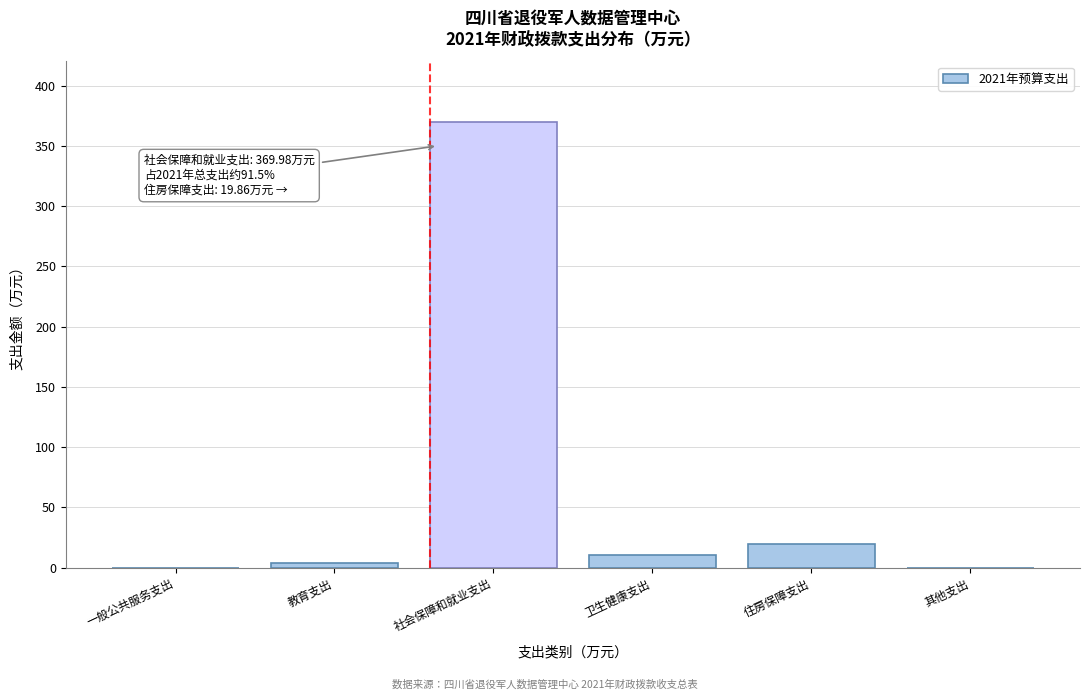

Reading right to left, what are all the values shown in this chart?

其他支出=0.0	住房保障支出=19.9	卫生健康支出=10.3	社会保障和就业支出=370.0	教育支出=4.0	一般公共服务支出=0.0